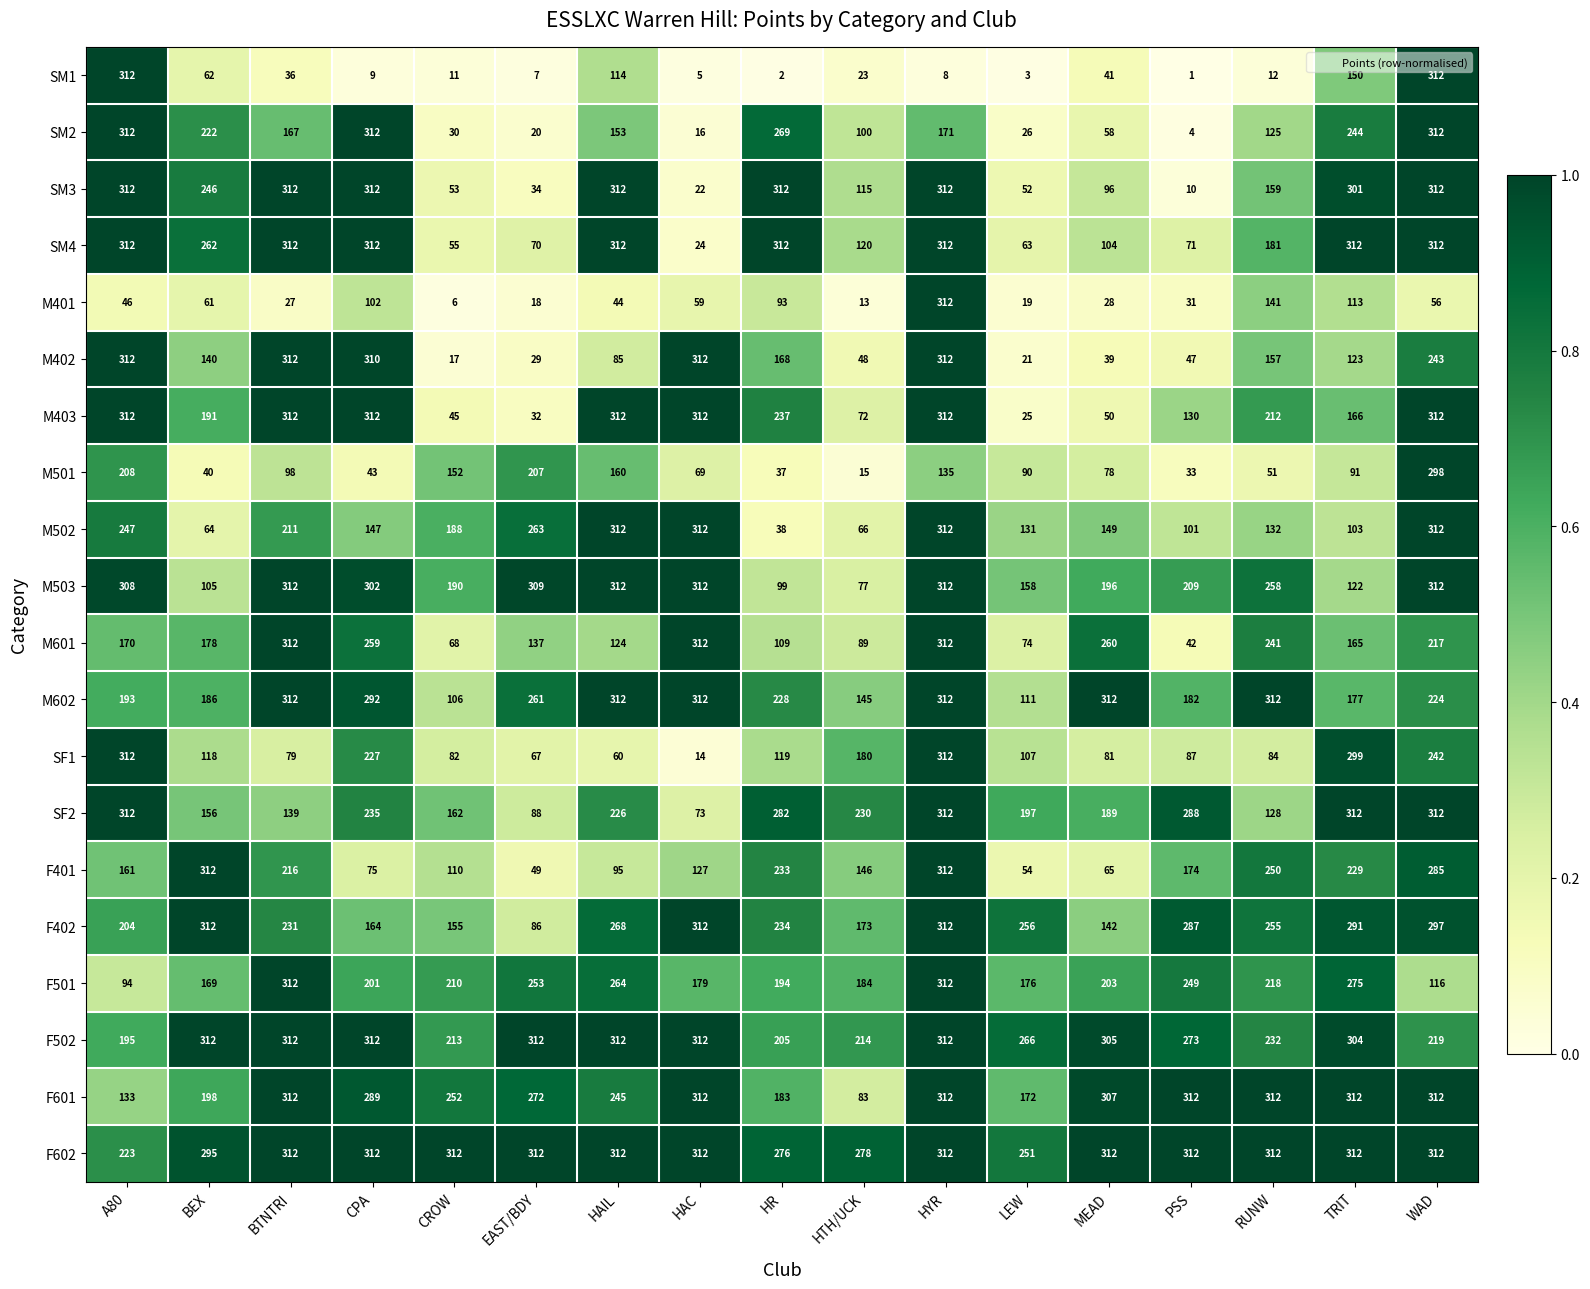

The value of SM3 at LEW is 52. True or false?

True